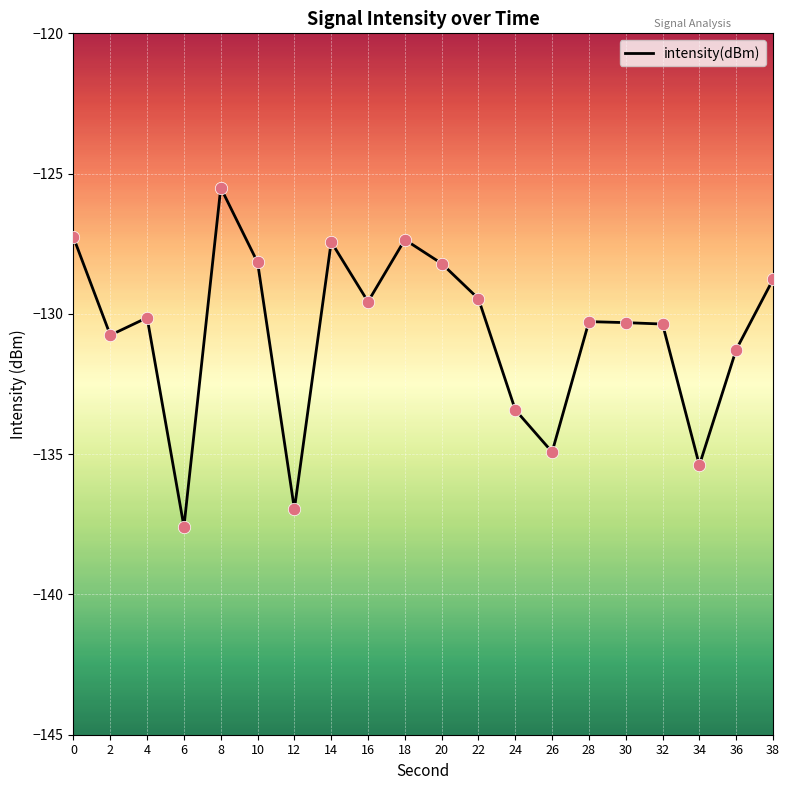

What is the change in value from 26 to 38?

+6.2